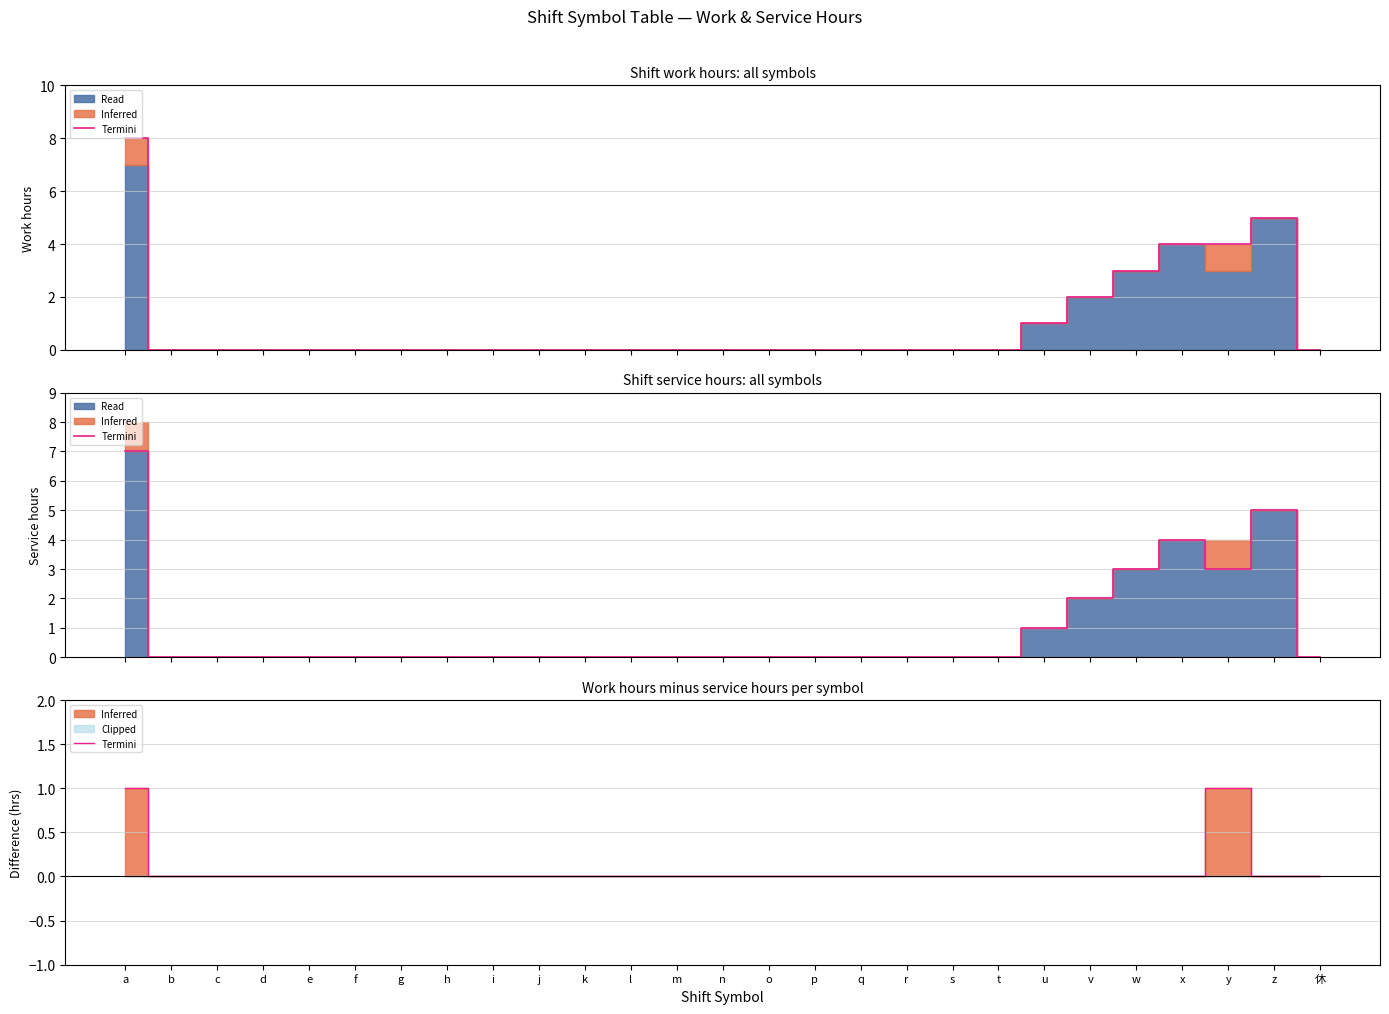

Does the chart display data point markers on the line(s)?

No